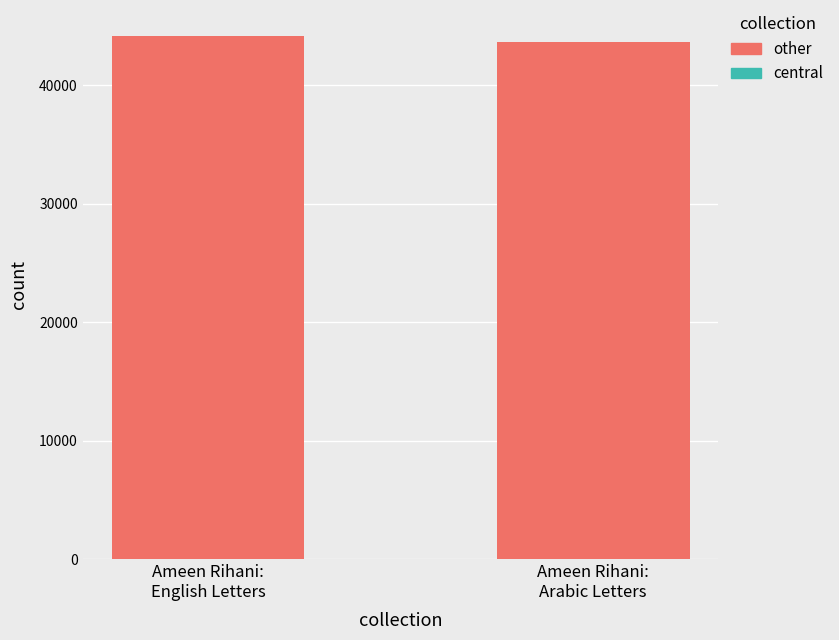

How many categories are shown in the chart?

2